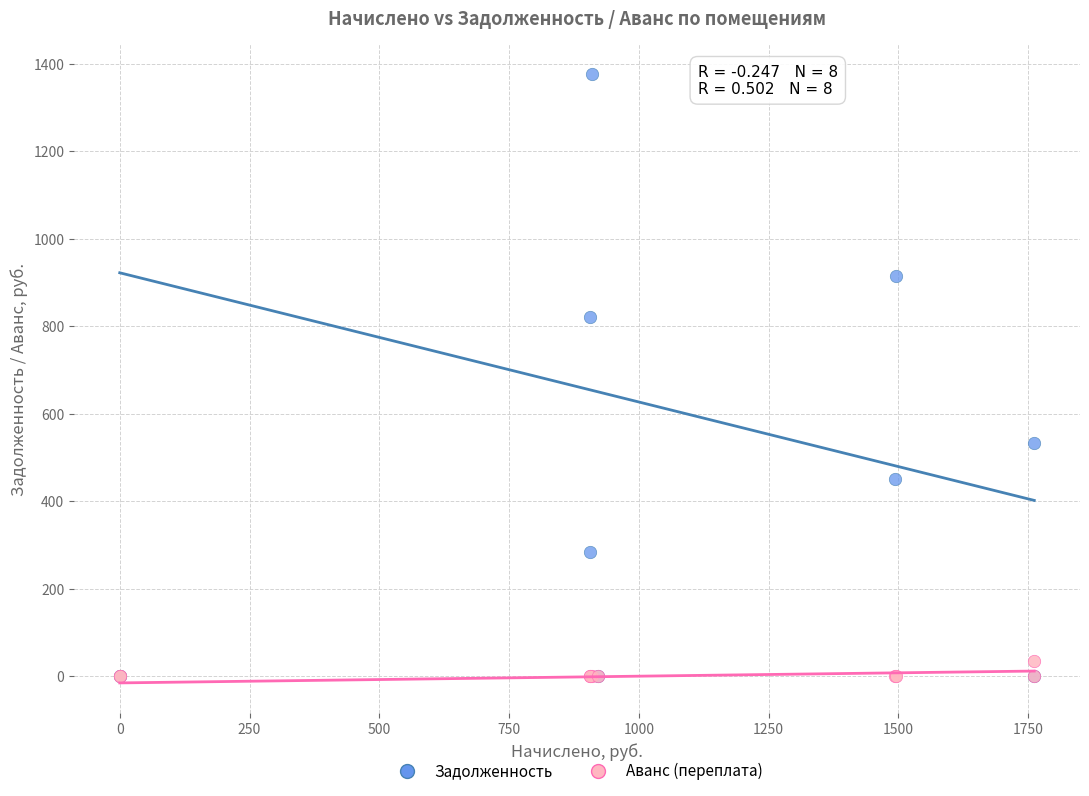

Across all series, what Y value is closest to 687?

821.2